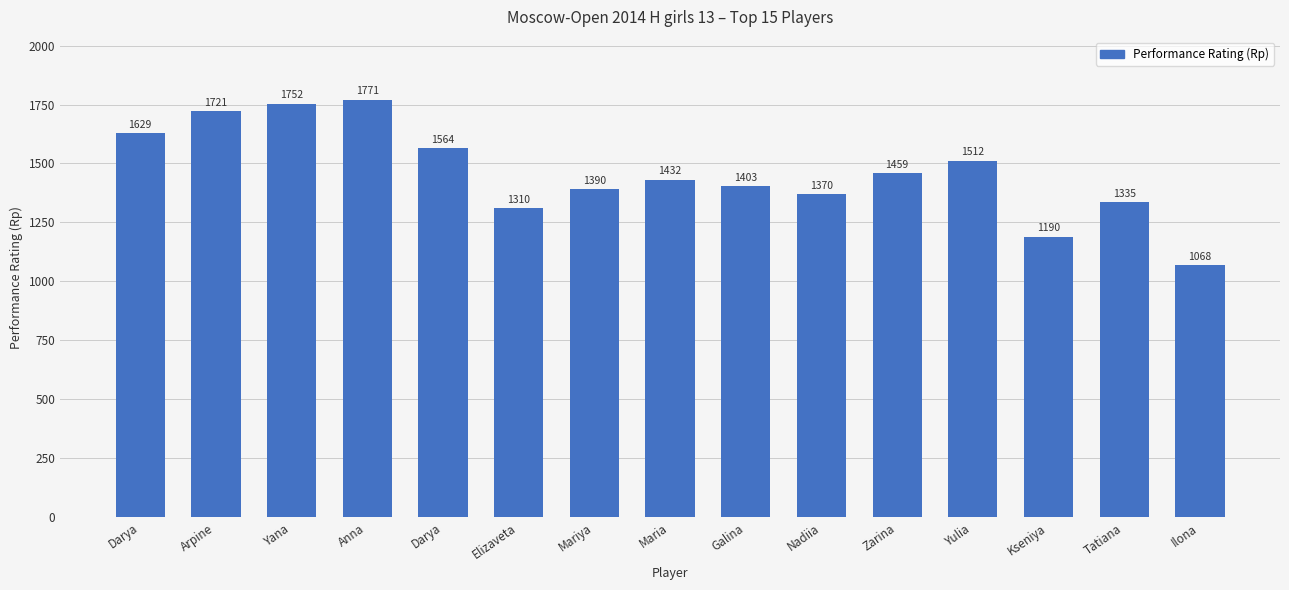

Count the number of categories in the chart.

15